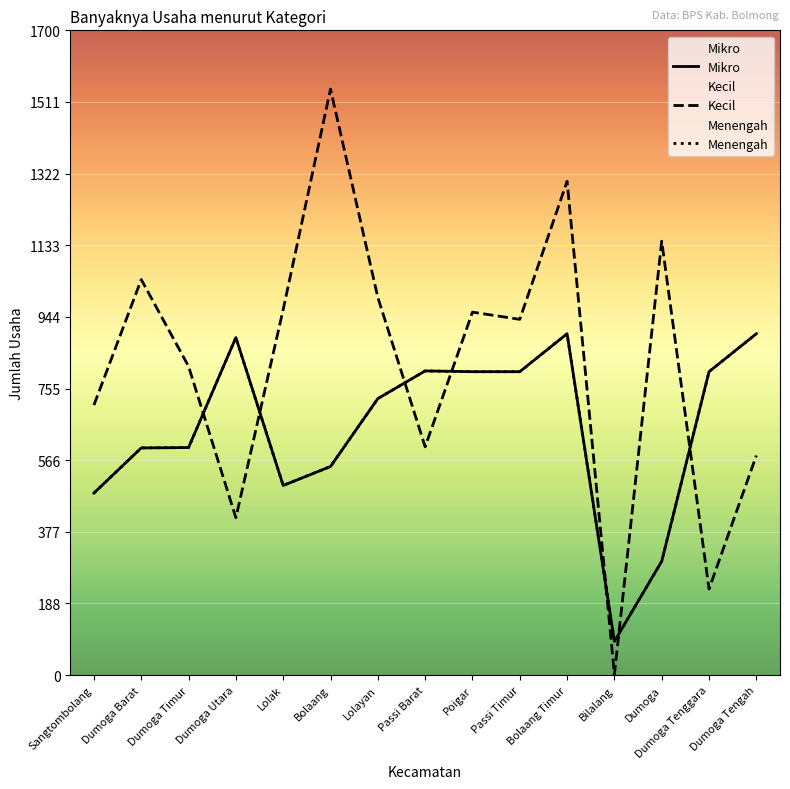

How many data points in Menengah are less than 729?

7